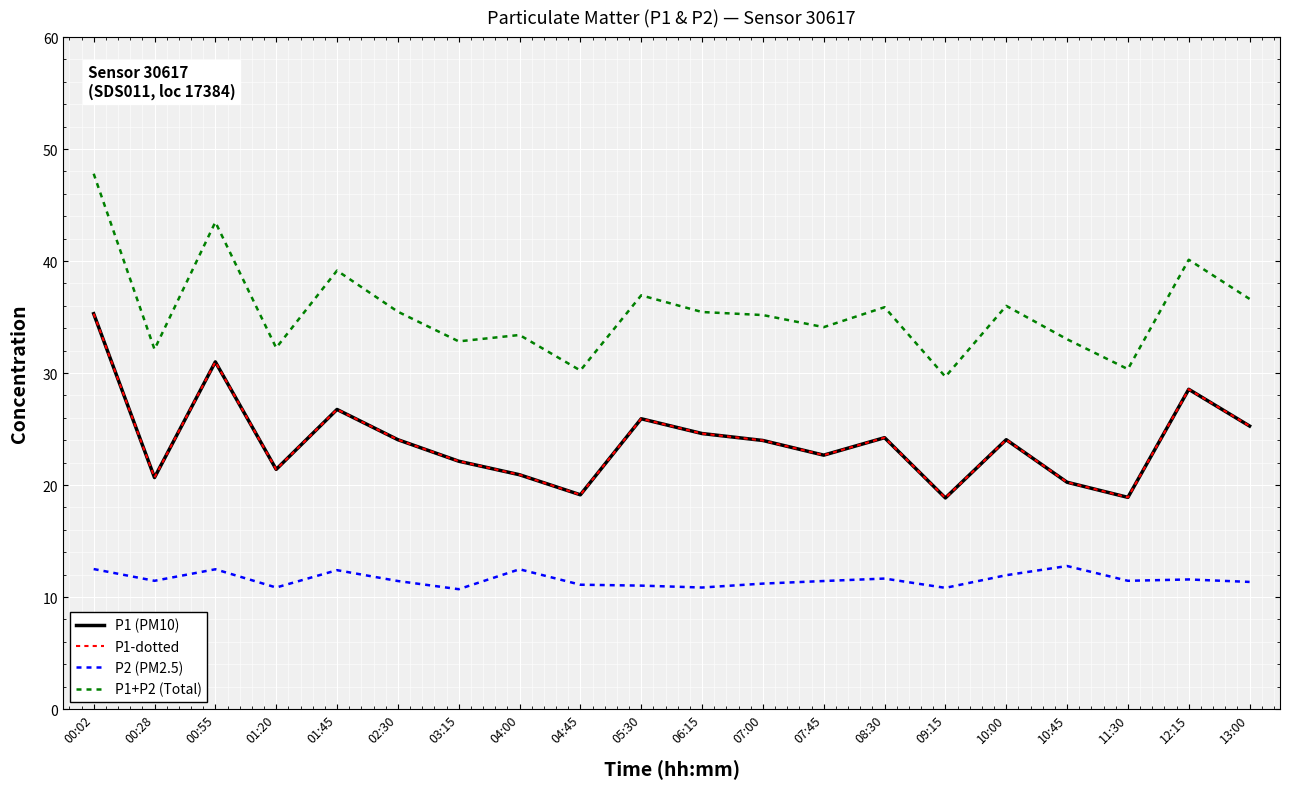

Where is the first local maximum for P2 (PM2.5)?

00:55